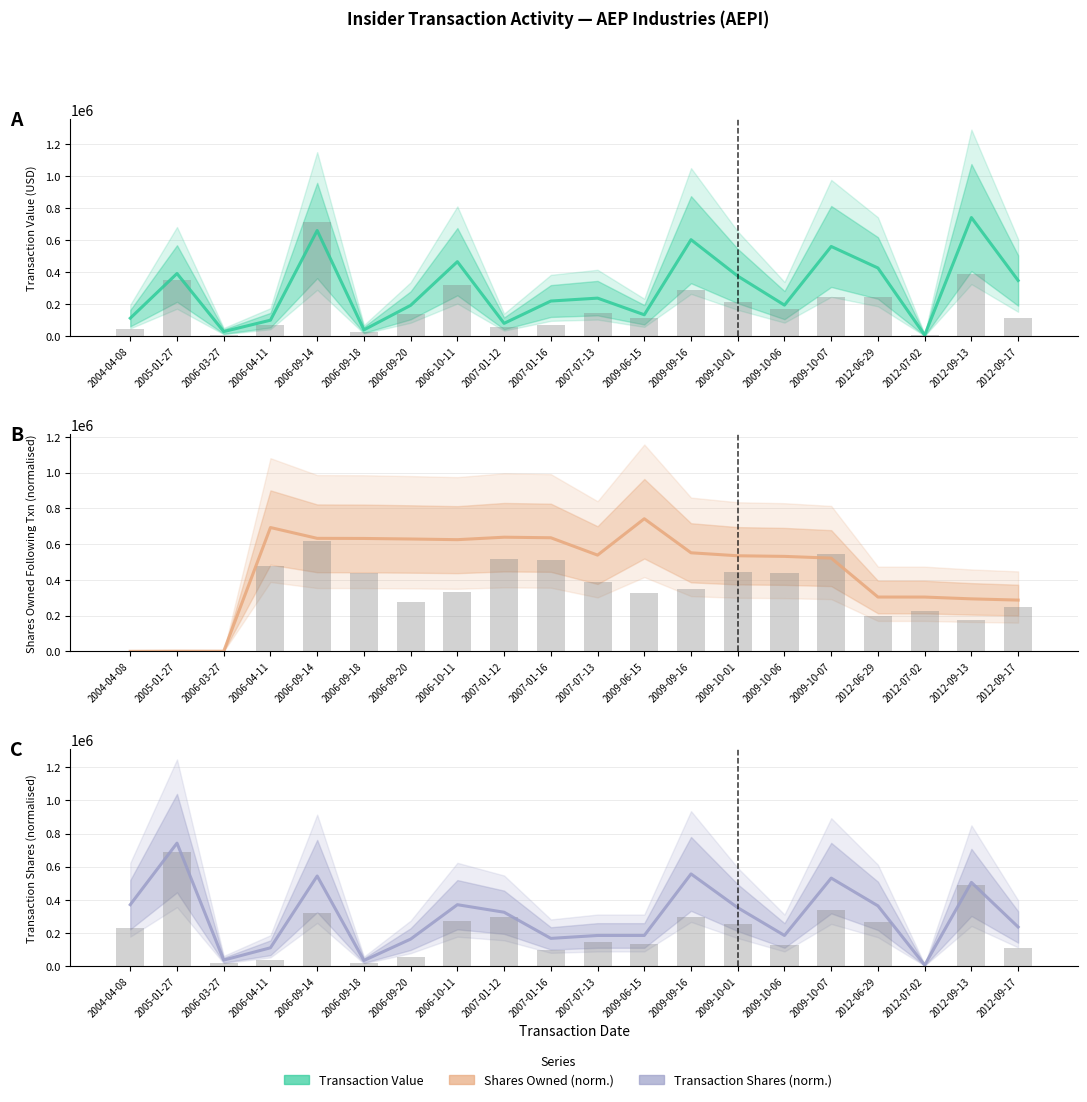

How many bars are there in each group?

3